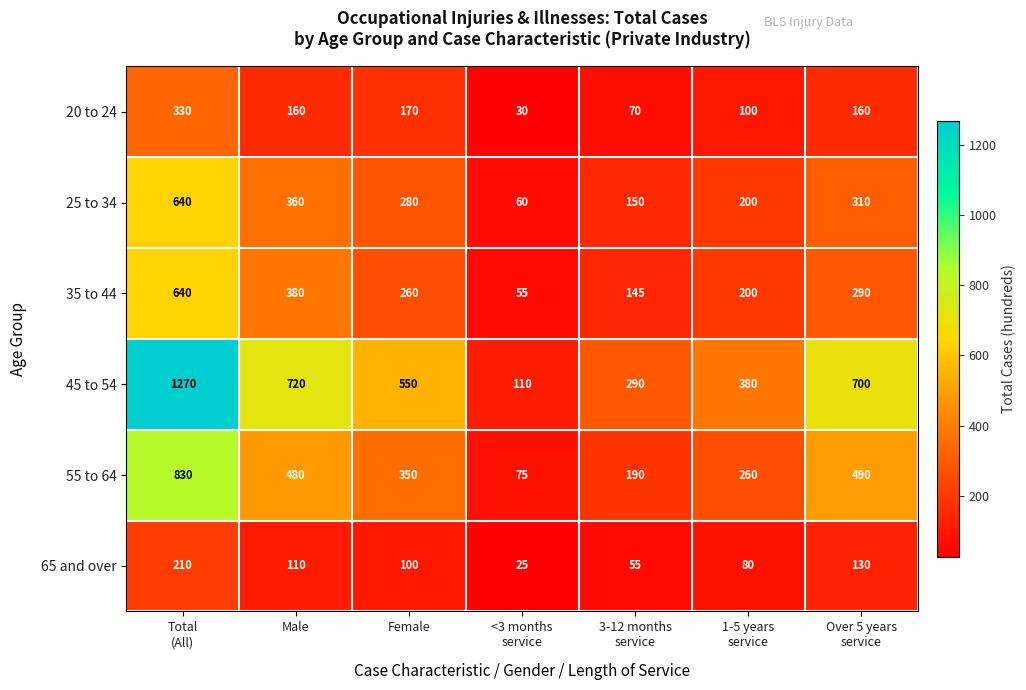

What is the minimum value shown in the chart?

25